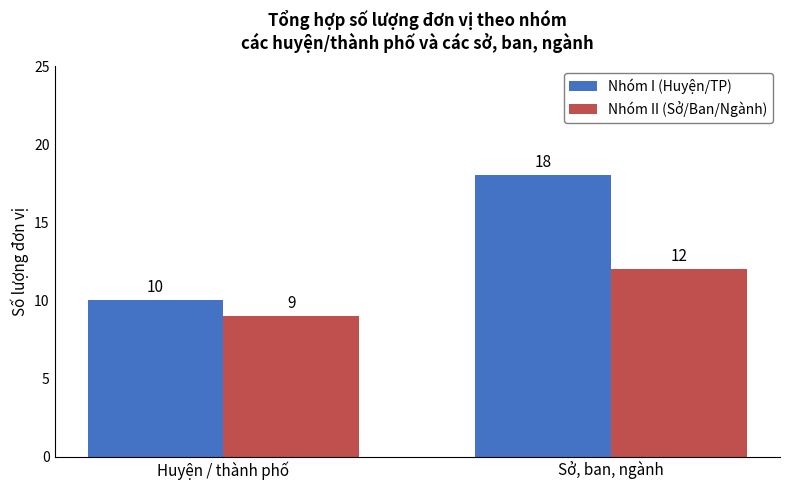

Reading left to right, what are all the values shown in this chart?

Nhóm I (Huyện/TP): Huyện / thành phố=10	Sở, ban, ngành=18
Nhóm II (Sở/Ban/Ngành): Huyện / thành phố=9	Sở, ban, ngành=12